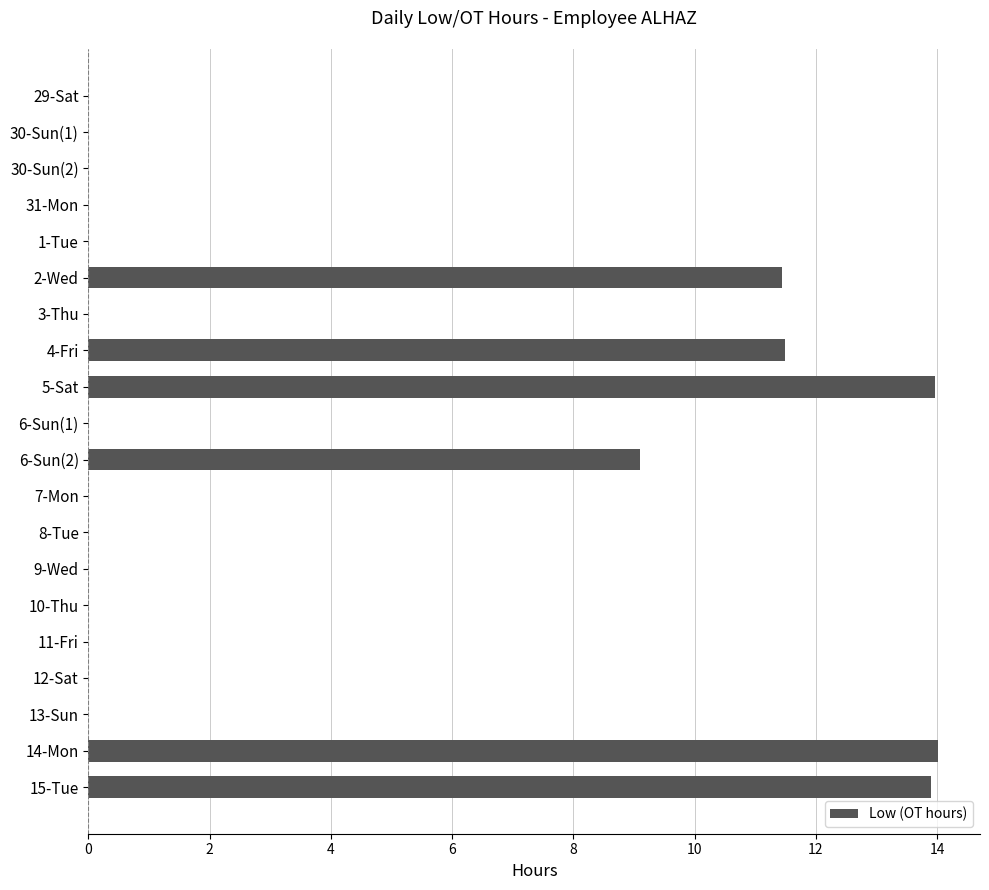

How many distinct data groups are displayed?

1